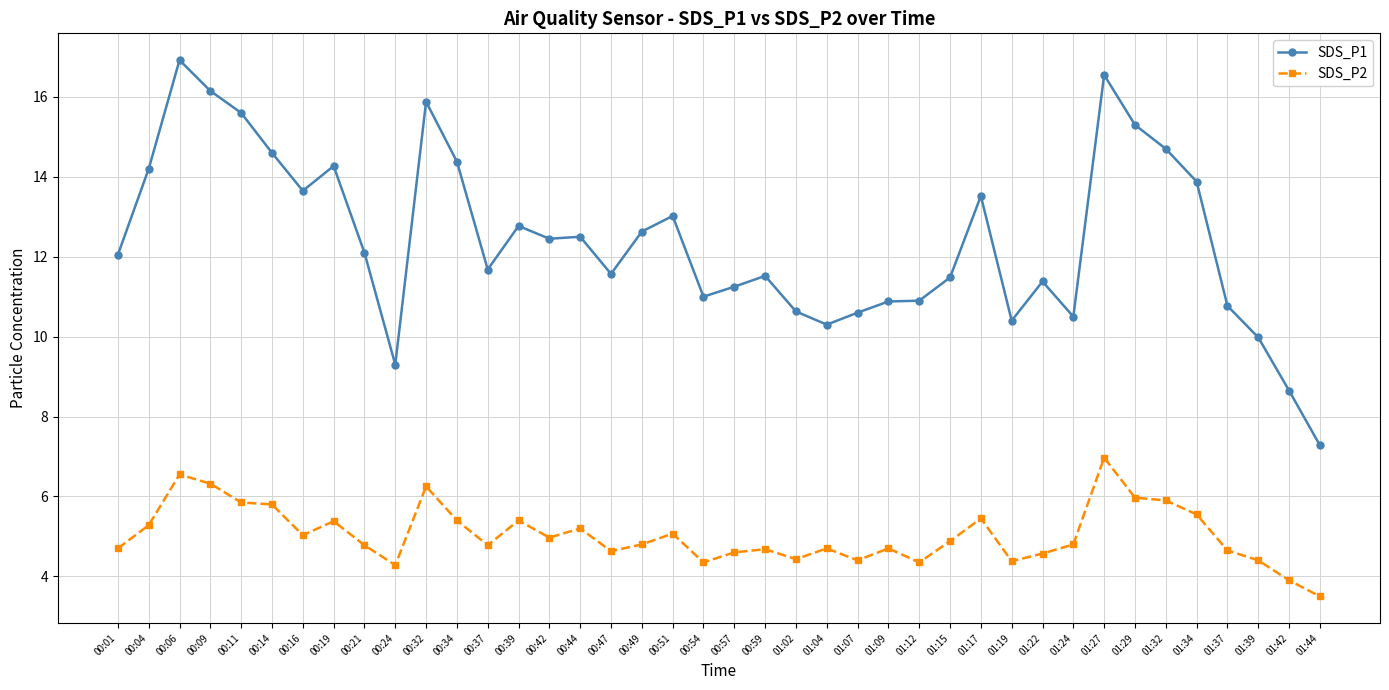

Does the chart have visible grid lines?

Yes